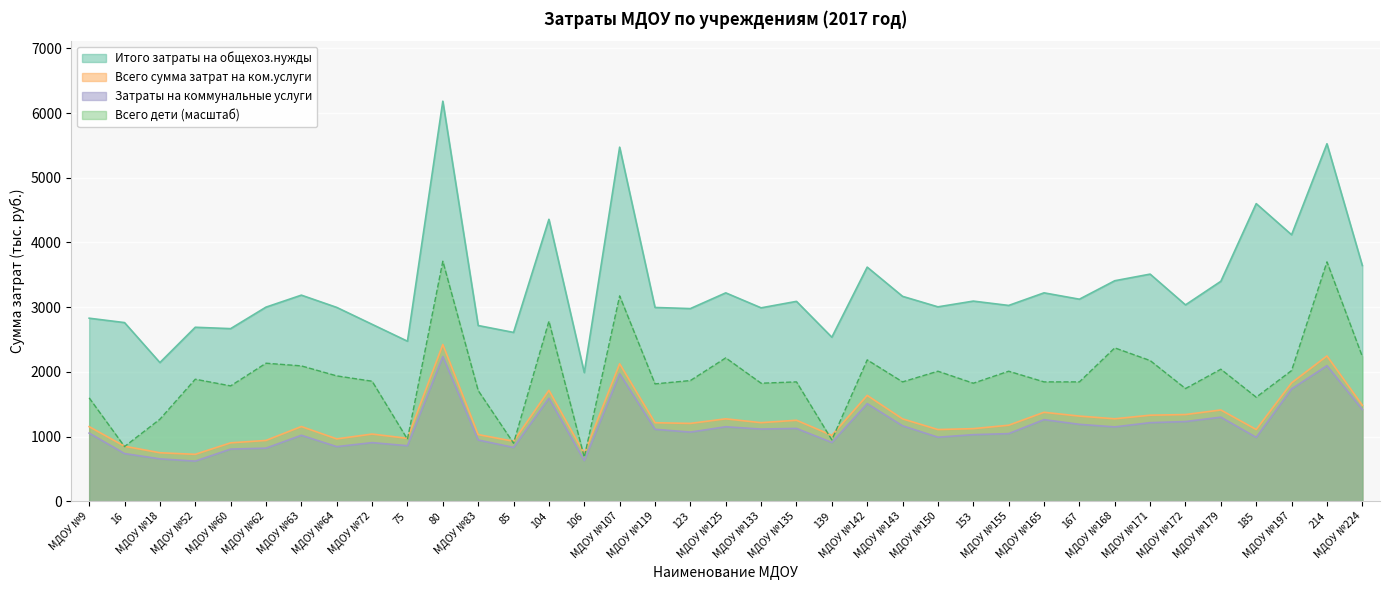

What are all the series names shown in the legend?

Итого затраты на общехоз.нужды, Всего сумма затрат на ком.услуги, Затраты на коммунальные услуги, Всего дети (масштаб)